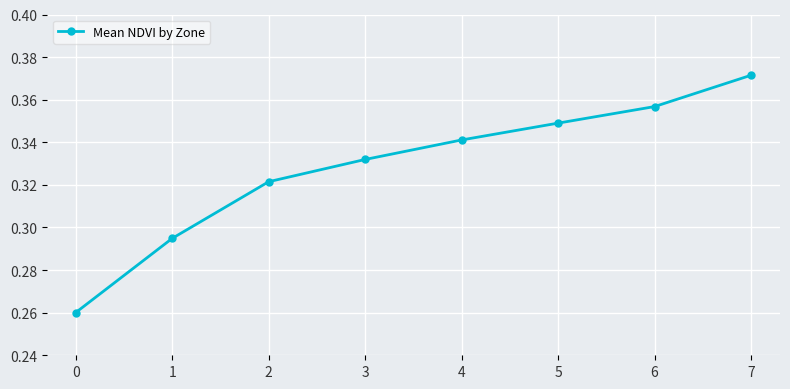

What is the difference between the maximum and second lowest values?

0.1